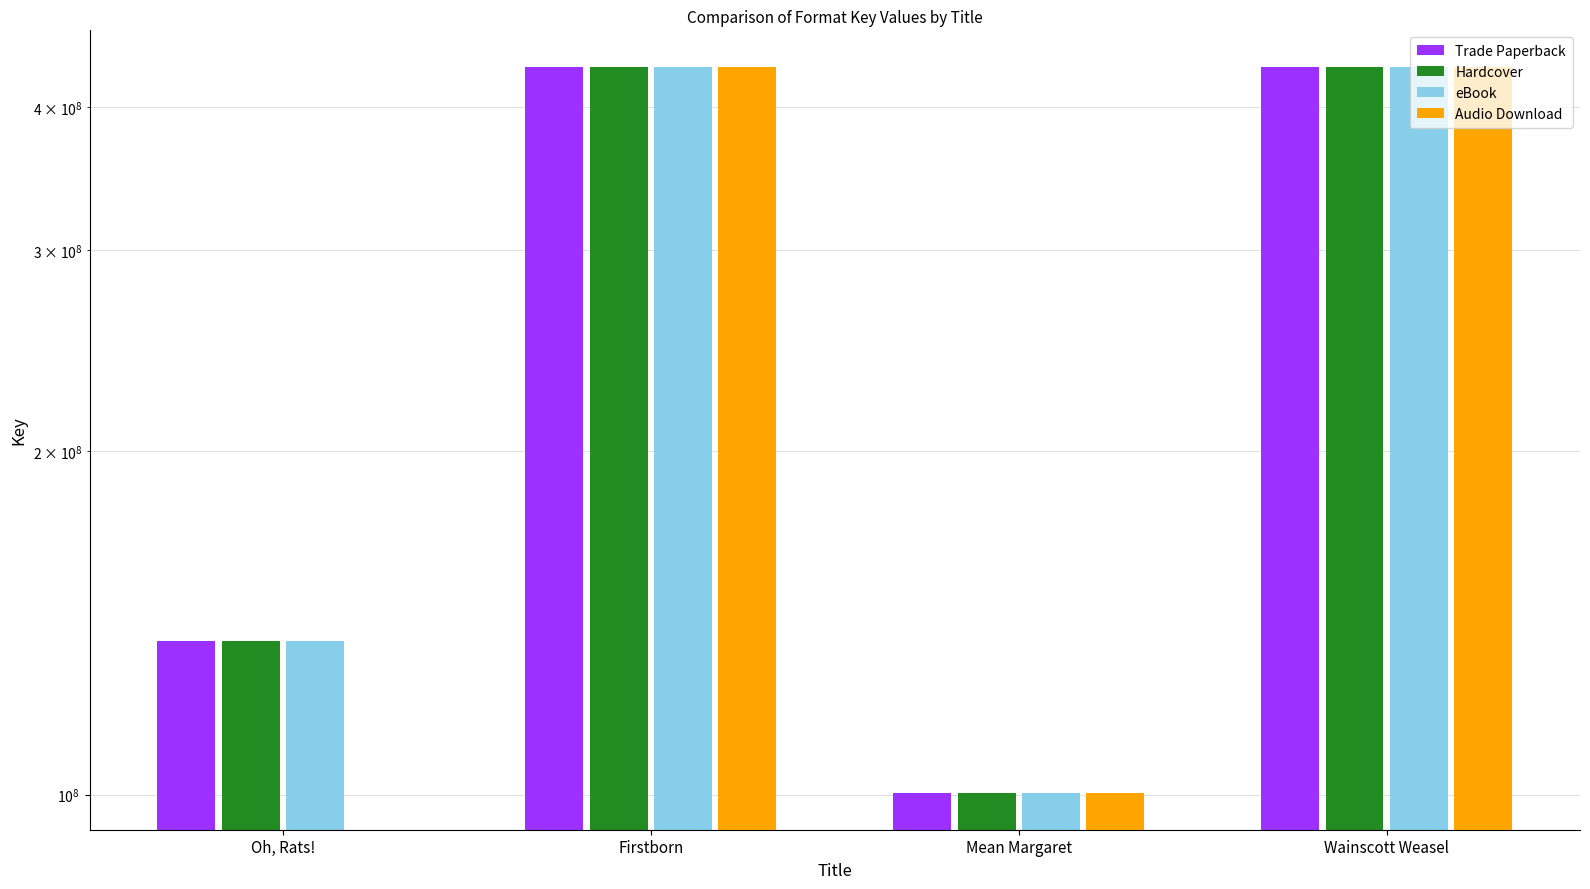

True or false: Hardcover has a value of 193908044 at Oh, Rats!.

False